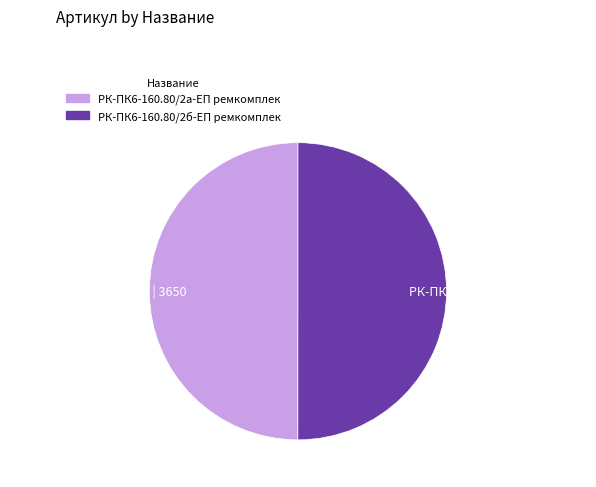

The РК-ПК6-160.80/2а-ЕП ... | 3650 slice represents 61% of the pie. True or false?

False